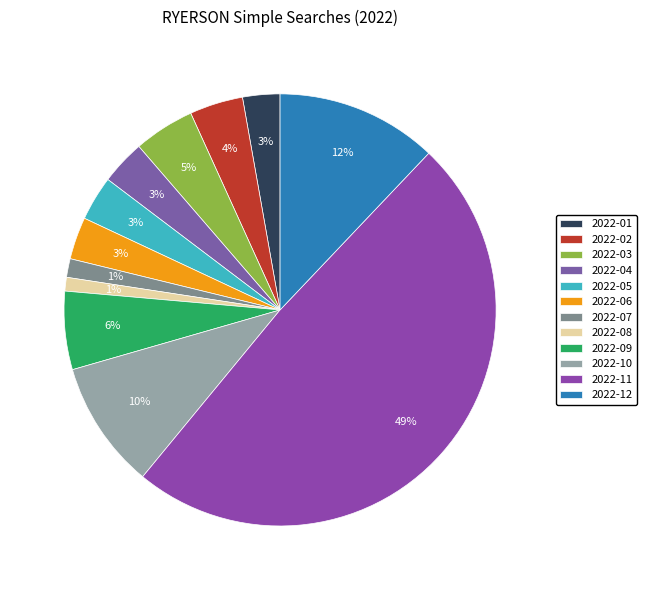

To the nearest percent, what percentage of the pie is 2022-09?

6%